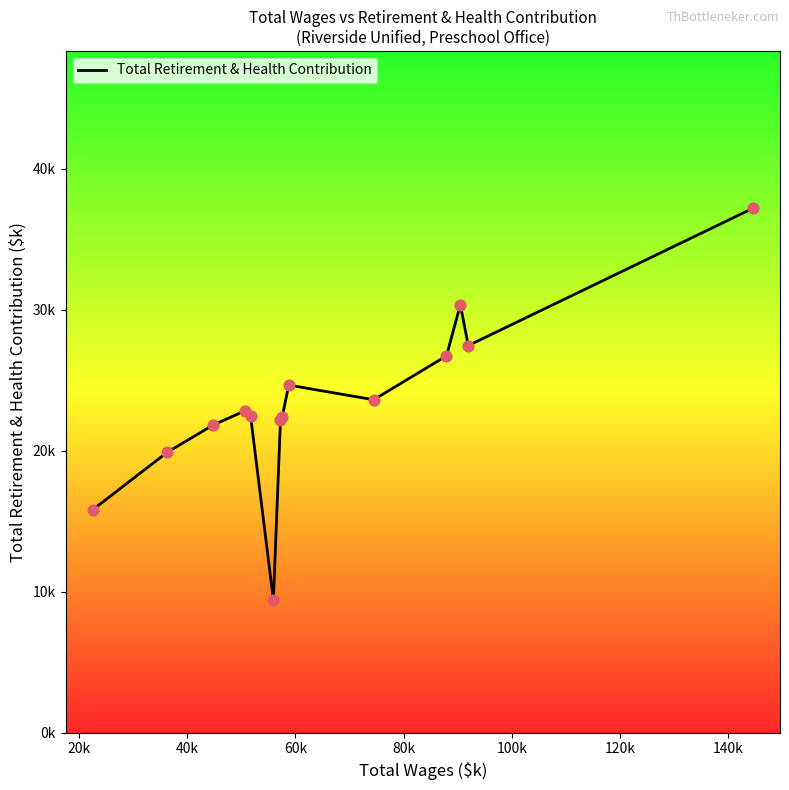

Does the chart have visible grid lines?

No